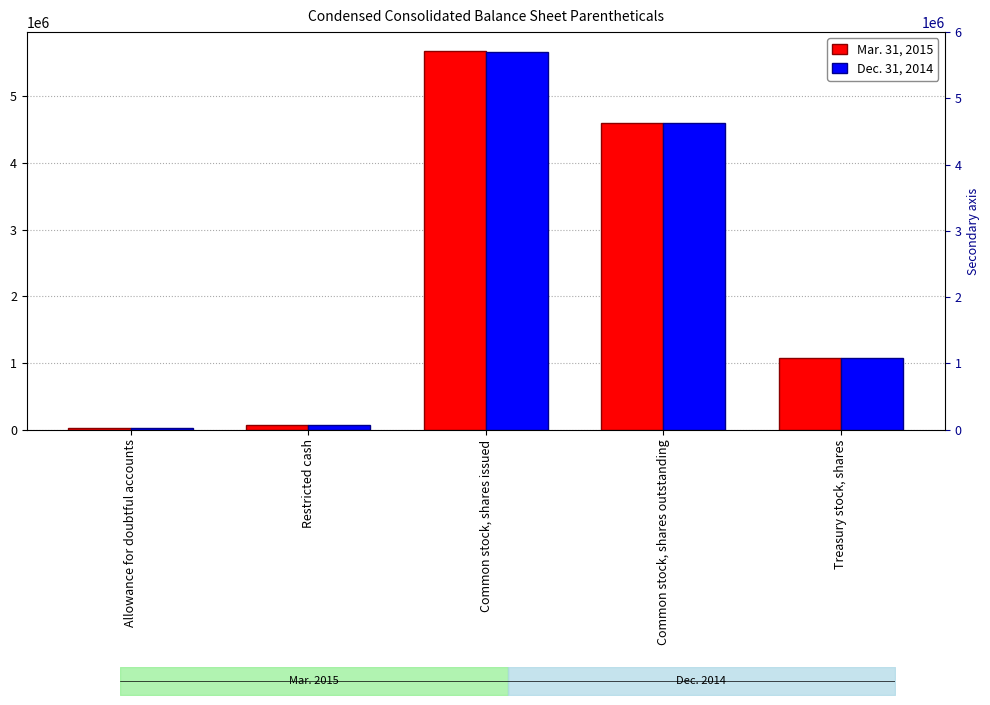

What is the label of the 2nd bar from the left?

Restricted cash